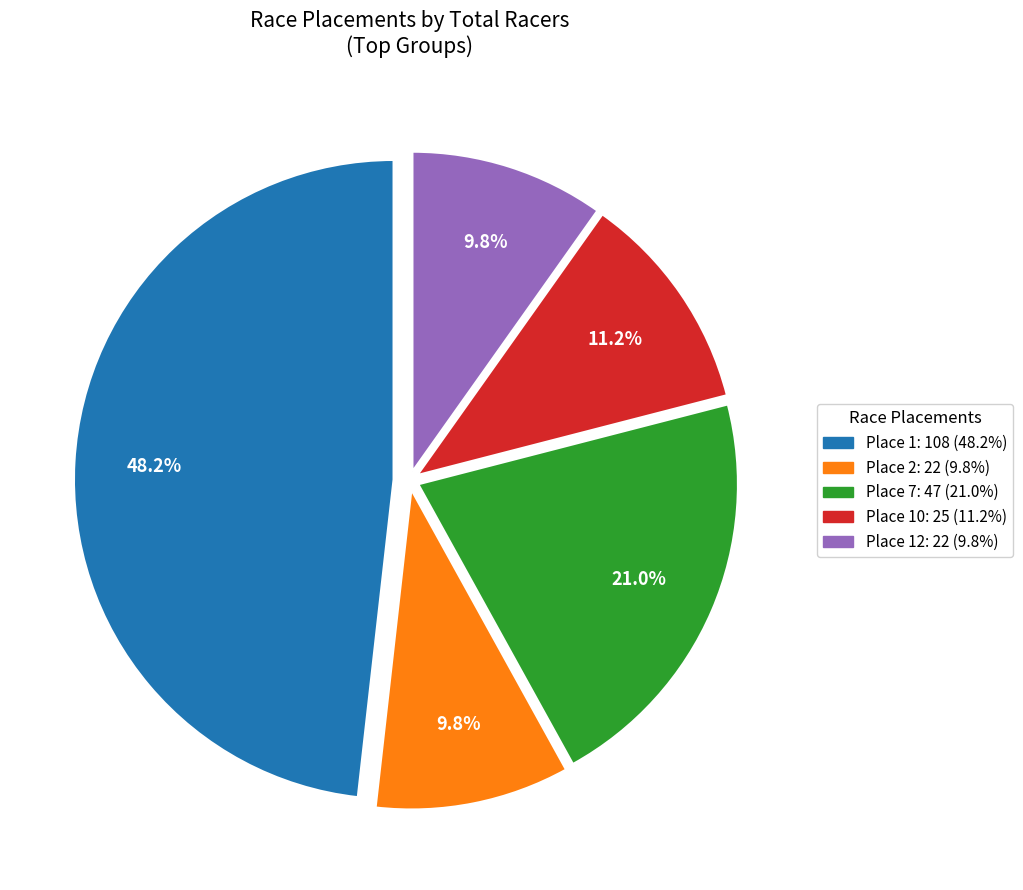

Is there any slice that represents more than half of the pie?

No